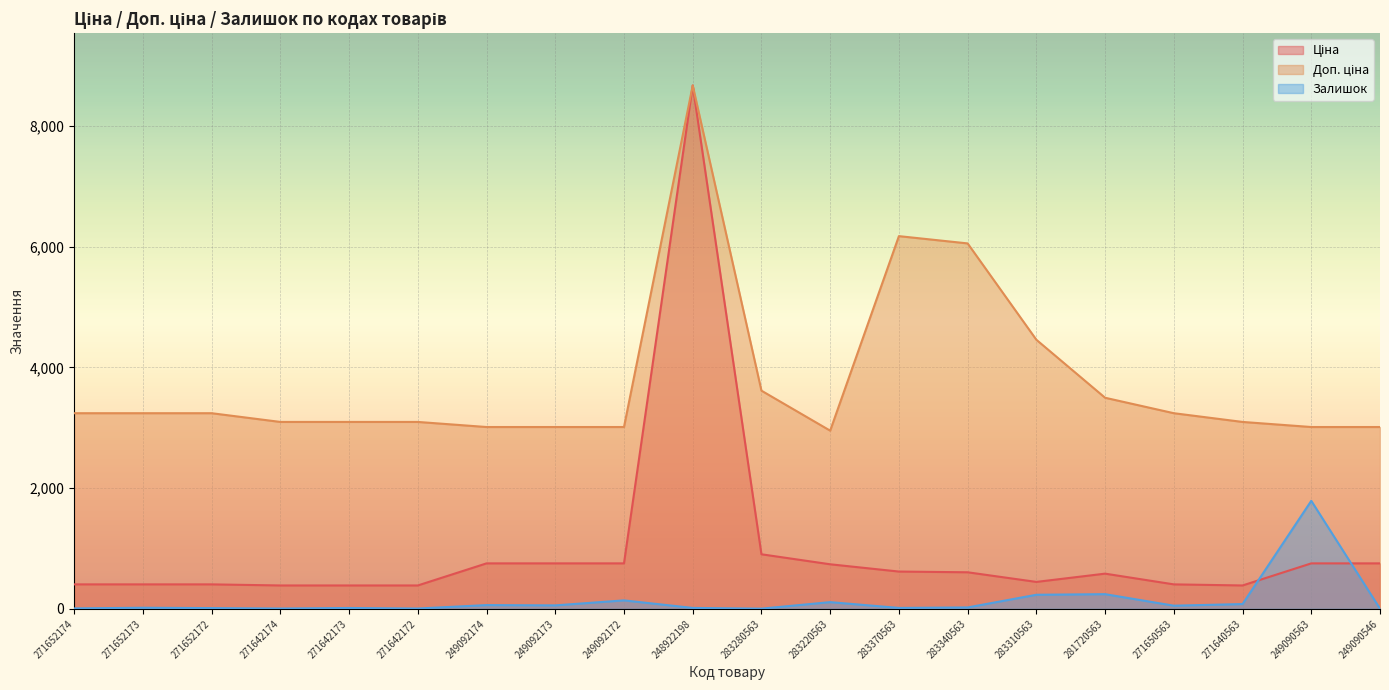

What is the difference between the highest and lowest values at 271652173?

3222.7